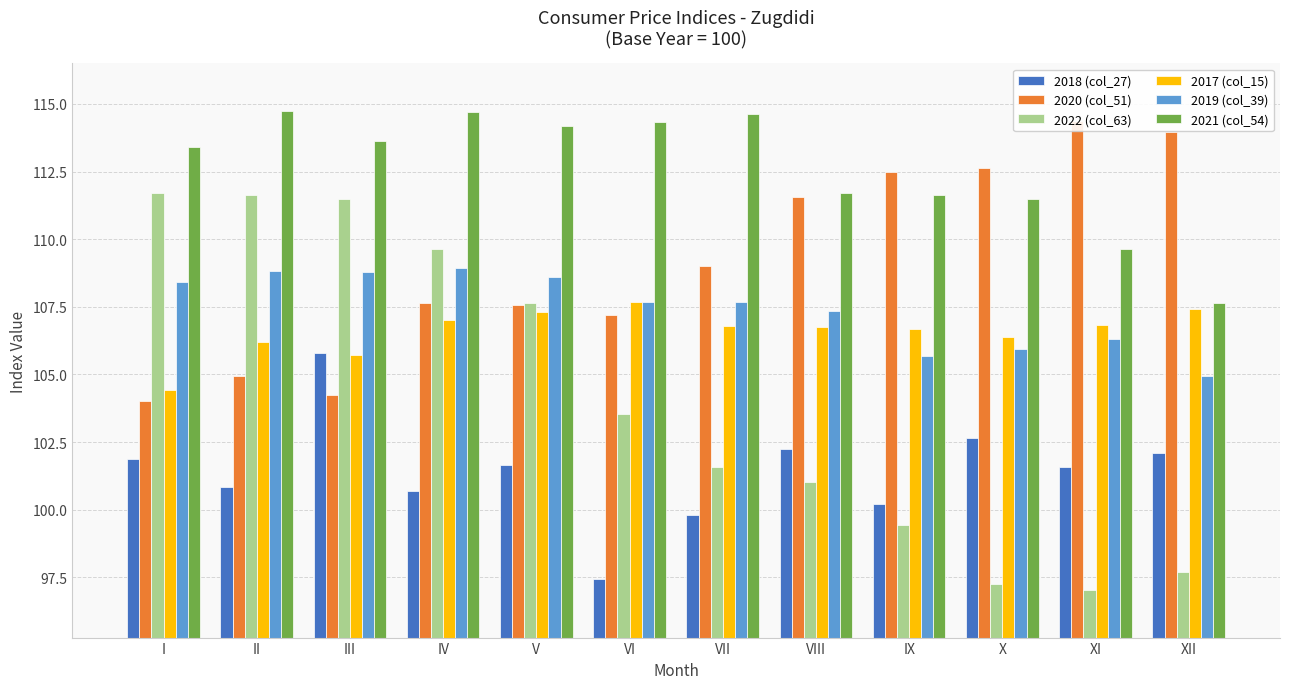

What is the value of the 2019 (col_39) bar at the 1st from the left?

108.4